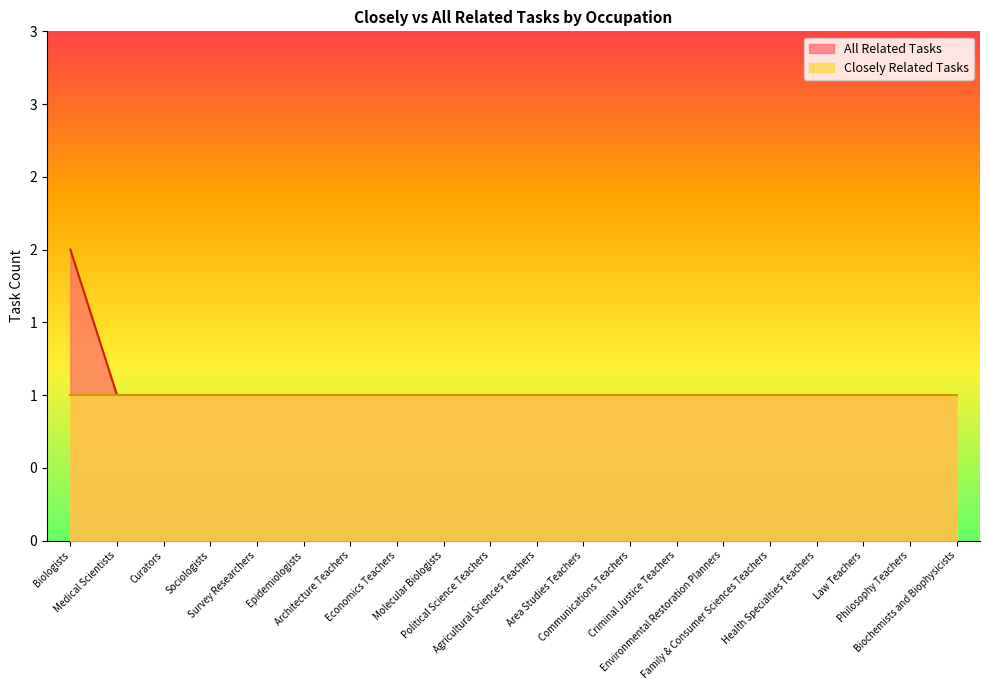

Reading right to left, transcribe all the data shown in this chart.

1	1	1	1	1	1	1	1	1	1	1	1	1	1	1	1	1	1	1	2